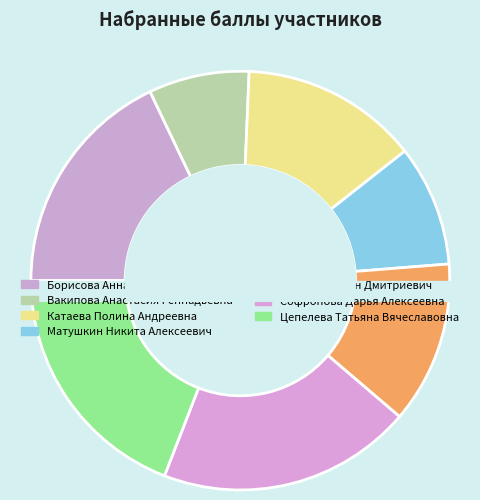

What is the change in value from Вакипова Анастасия Геннадьевна to Петров Степан Дмитриевич?

+6.0